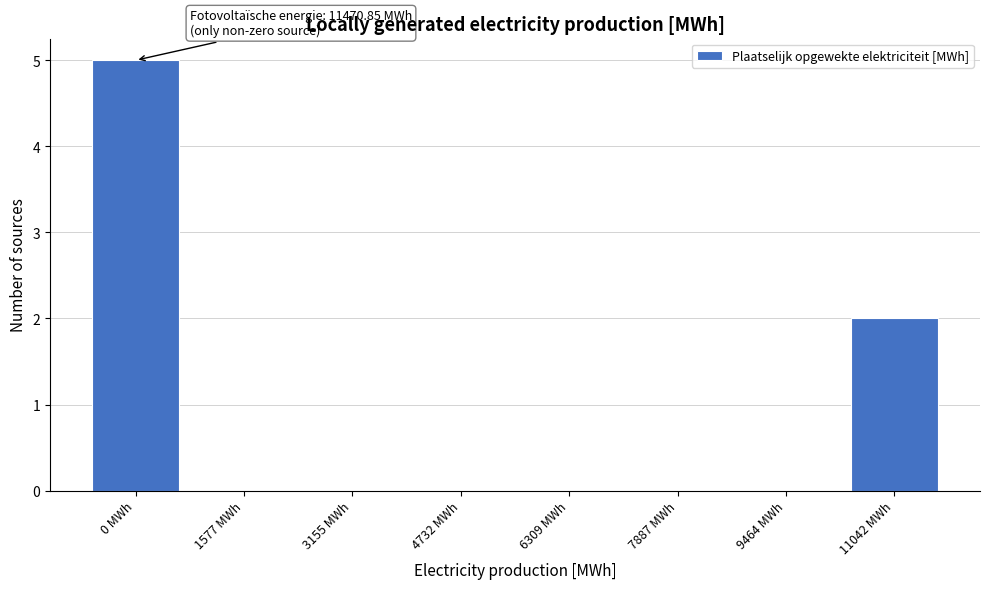

Reading left to right, what are all the values shown in this chart?

0 MWh=5	1577 MWh=0	3155 MWh=0	4732 MWh=0	6309 MWh=0	7887 MWh=0	9464 MWh=0	11042 MWh=2